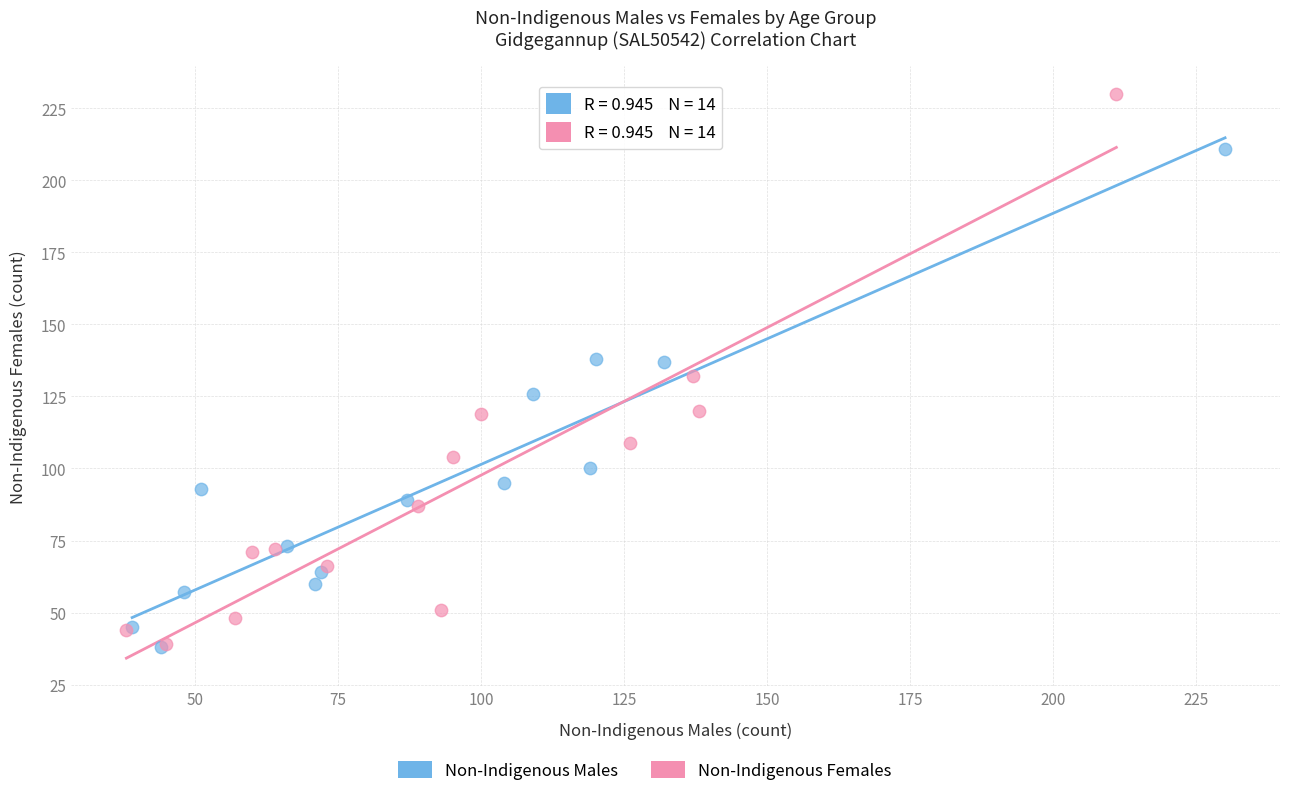

Which series has the widest spread of Y values?

Non-Indigenous Females